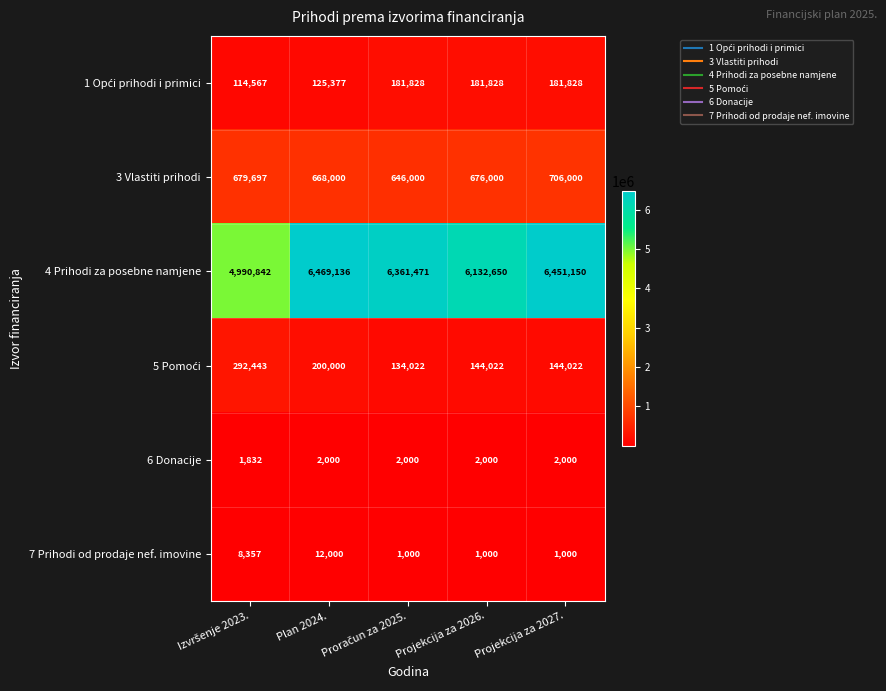

Which series has the largest range (max minus min)?

4 Prihodi za posebne namjene